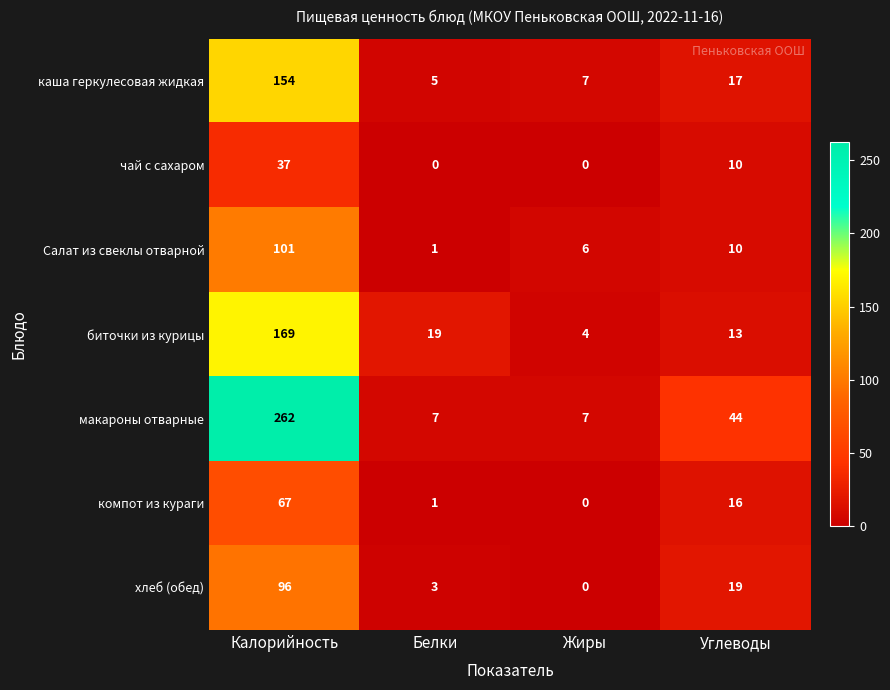

Which label corresponds to the largest value in the chart?

Калорийность